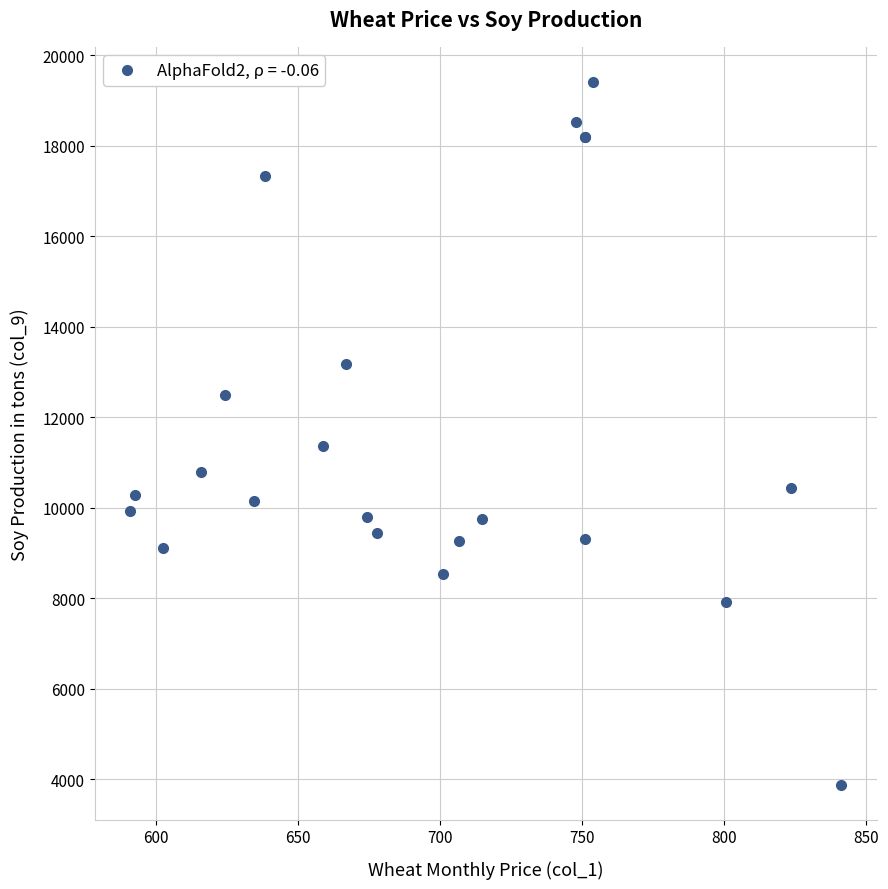

What Y value in the scatter plot is closest to 11646?

11360